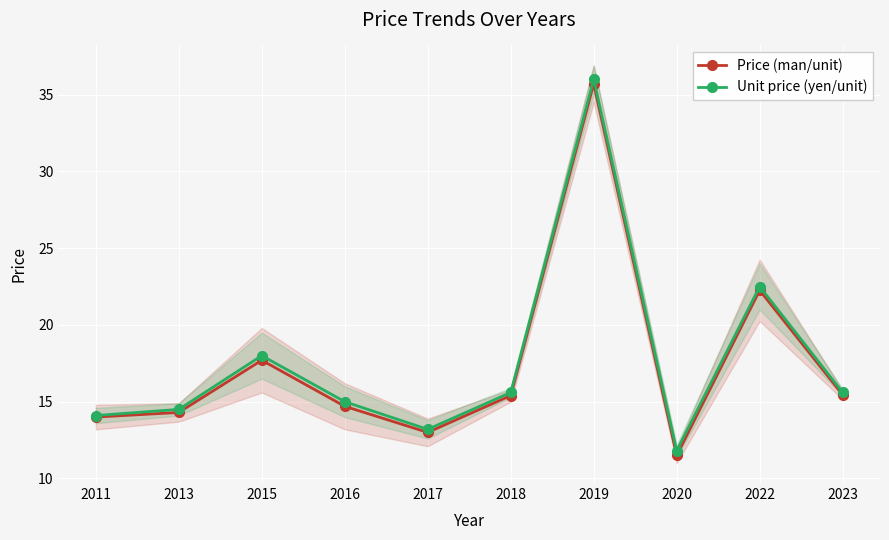

What is the sum of the Unit price (yen/unit) values at 2022 and 2018?

38.1